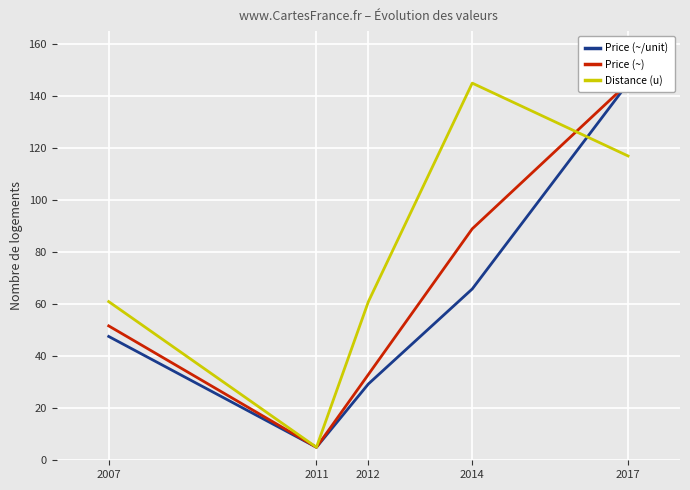

What is the difference between the maximum and minimum values in the Price (~) series?

140.0